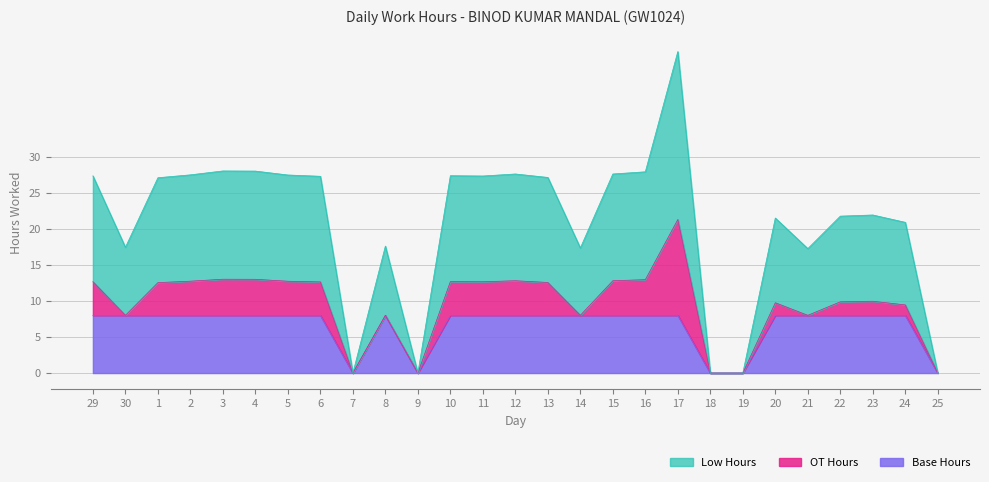

Count the number of categories in the chart.

27